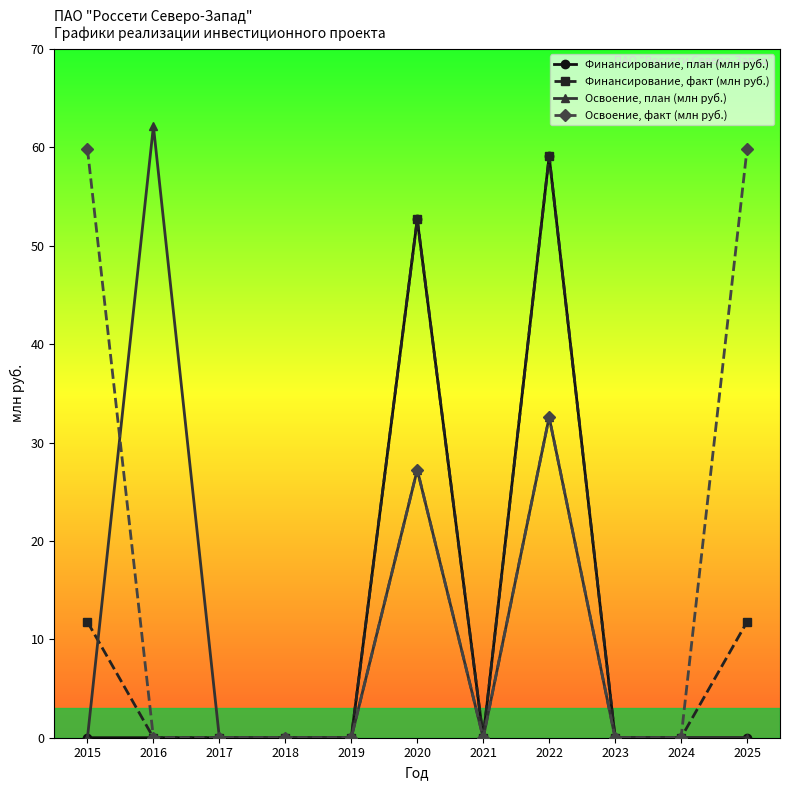

Is this an area chart (filled region under the line)?

No